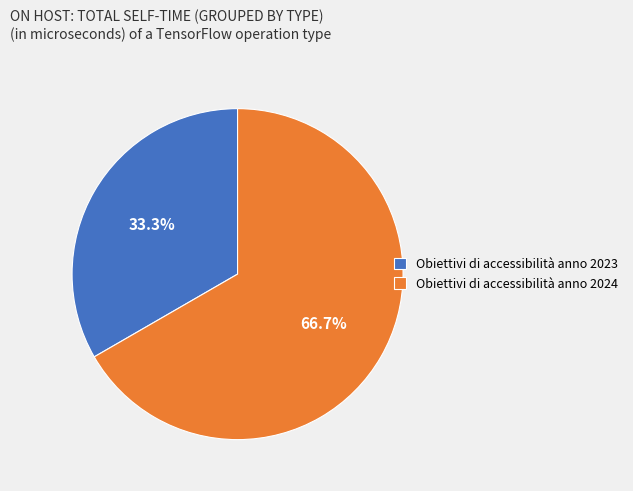

Which slice is the smallest?

Obiettivi di accessibilità anno 2023